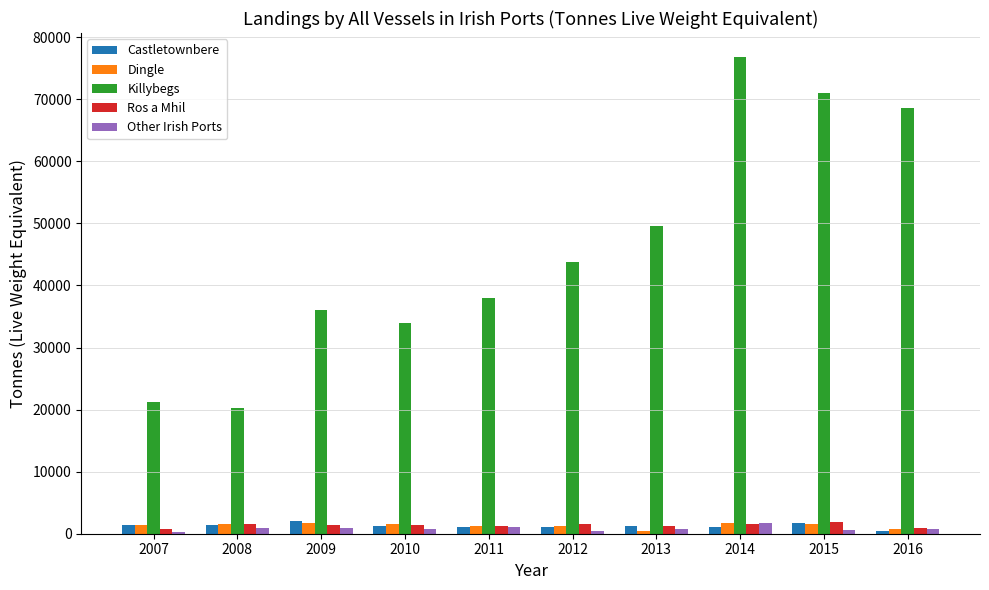

Which category has the highest value across all series?

2014